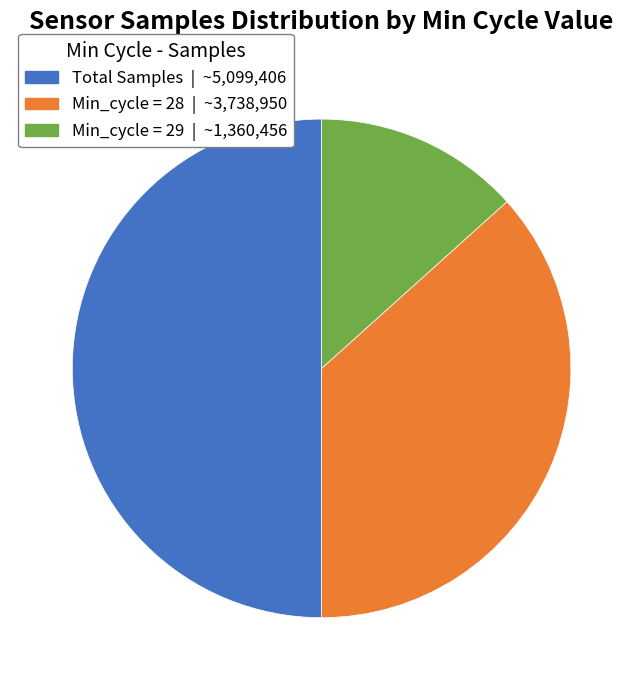

Which category has the smallest portion of the pie?

29